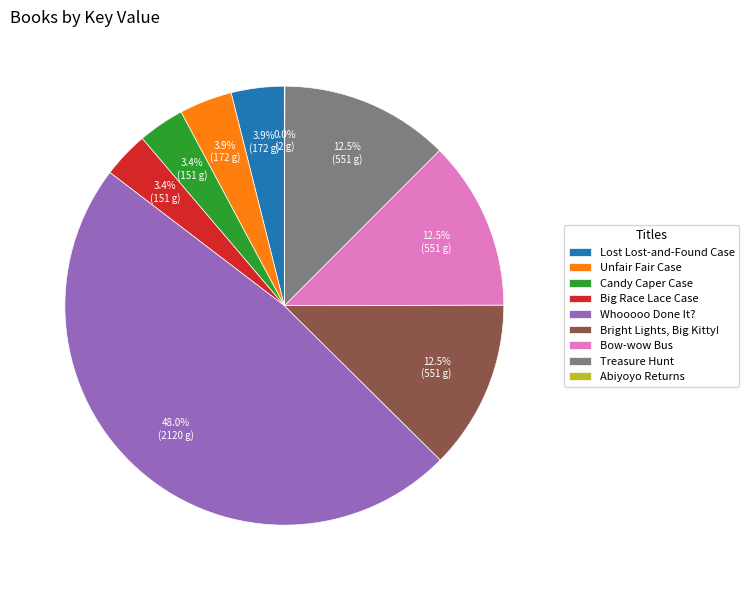

Approximately how many times larger is the value at Bow-wow Bus compared to Whooooo Done It??

0.3